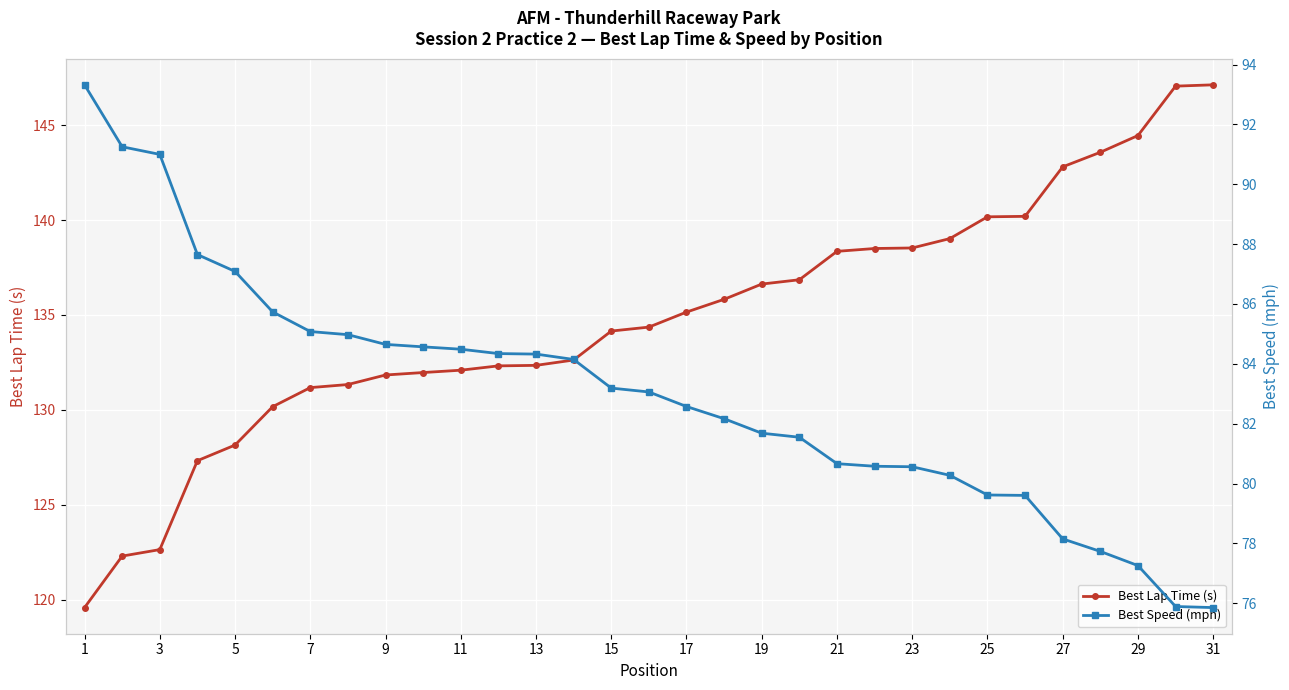

How many distinct data groups are displayed?

2